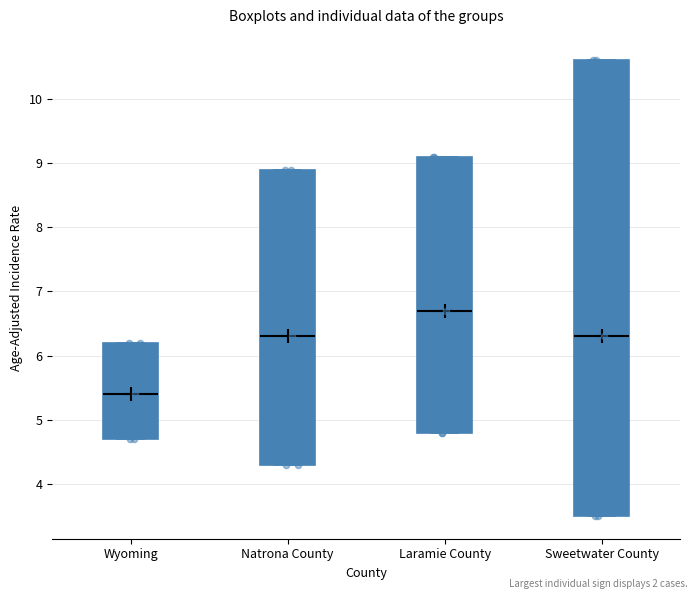

Reading left to right, read every box against the y-axis: the position of its median line, the range the box covers, and the ends of its whiskers. The values are not printed on the chart, so give them approximately, as read against the axis.

Wyoming: median 5.4, box 4.7 to 6.2, whiskers 4.7 to 6.2
Natrona County: median 6.3, box 4.3 to 8.9, whiskers 4.3 to 8.9
Laramie County: median 6.7, box 4.8 to 9.1, whiskers 4.8 to 9.1
Sweetwater County: median 6.3, box 3.5 to 10.6, whiskers 3.5 to 10.6